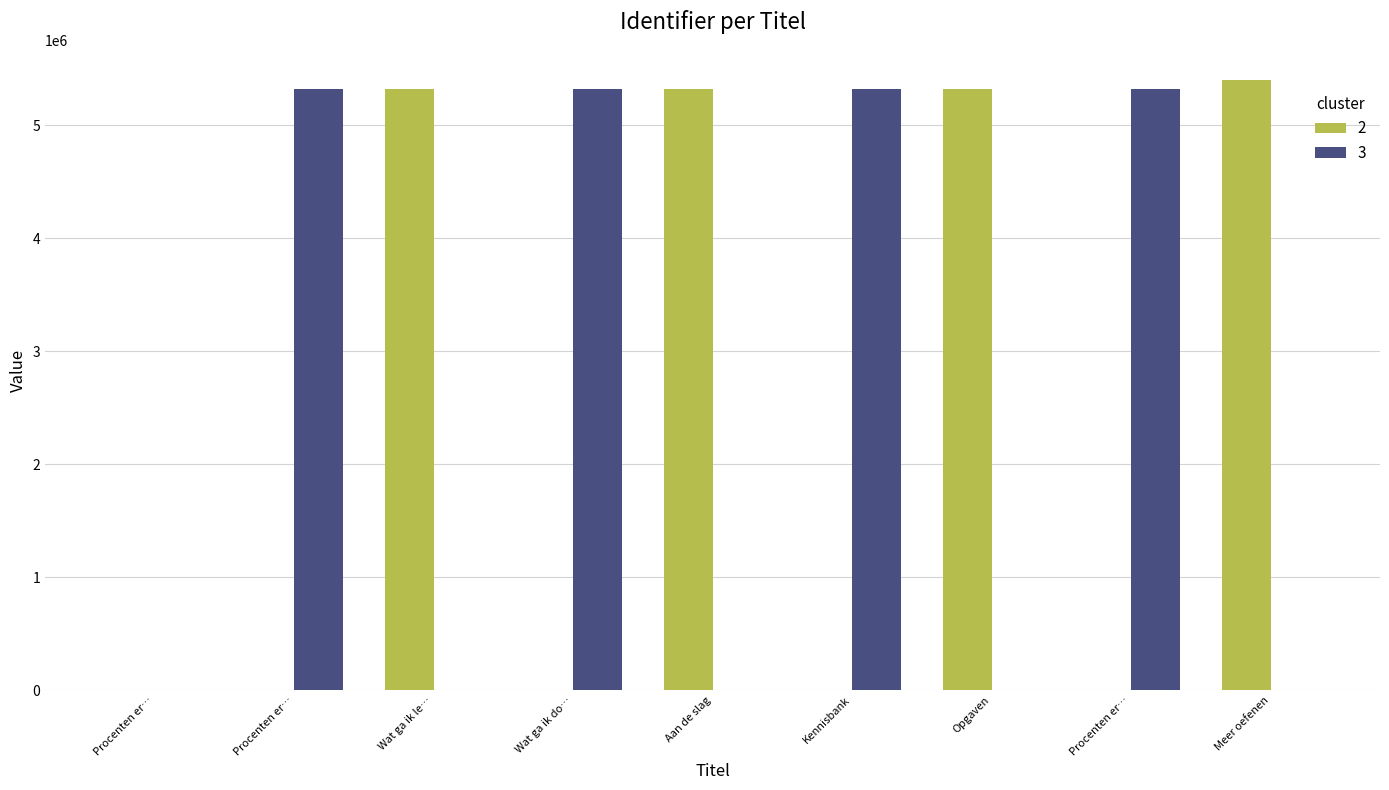

What is the label of the 6th bar from the left?

Kennisbank